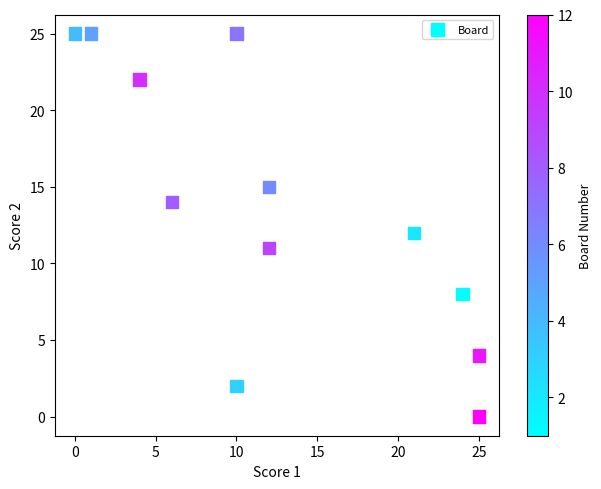

What is the average X value?

12